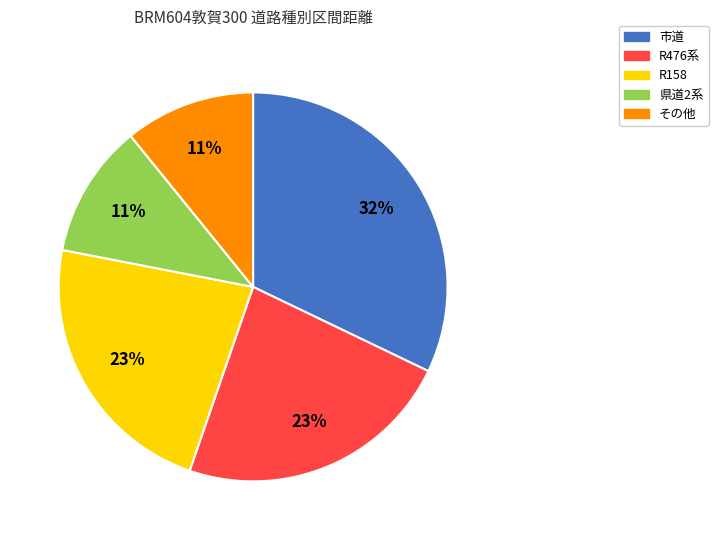

Is the sum of 県道2系 and その他 greater than half?

No